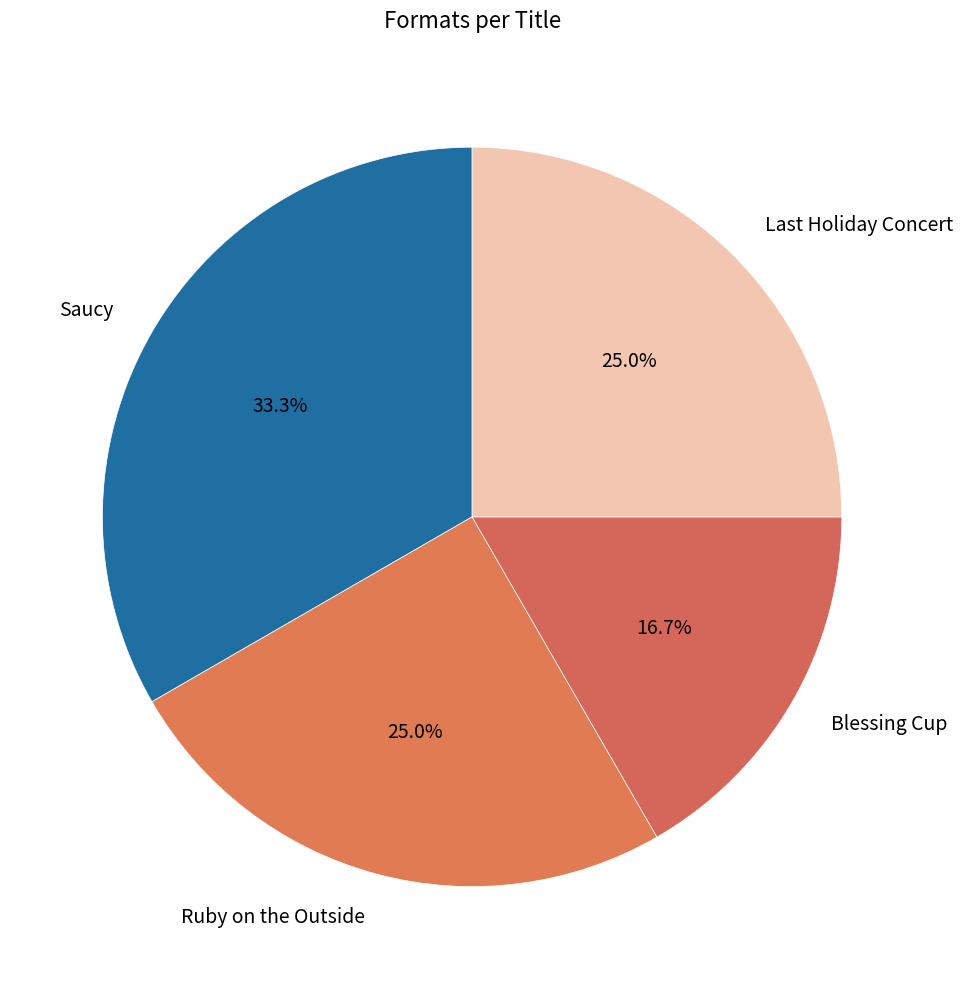

True or false: Saucy accounts for 33% of the total.

True